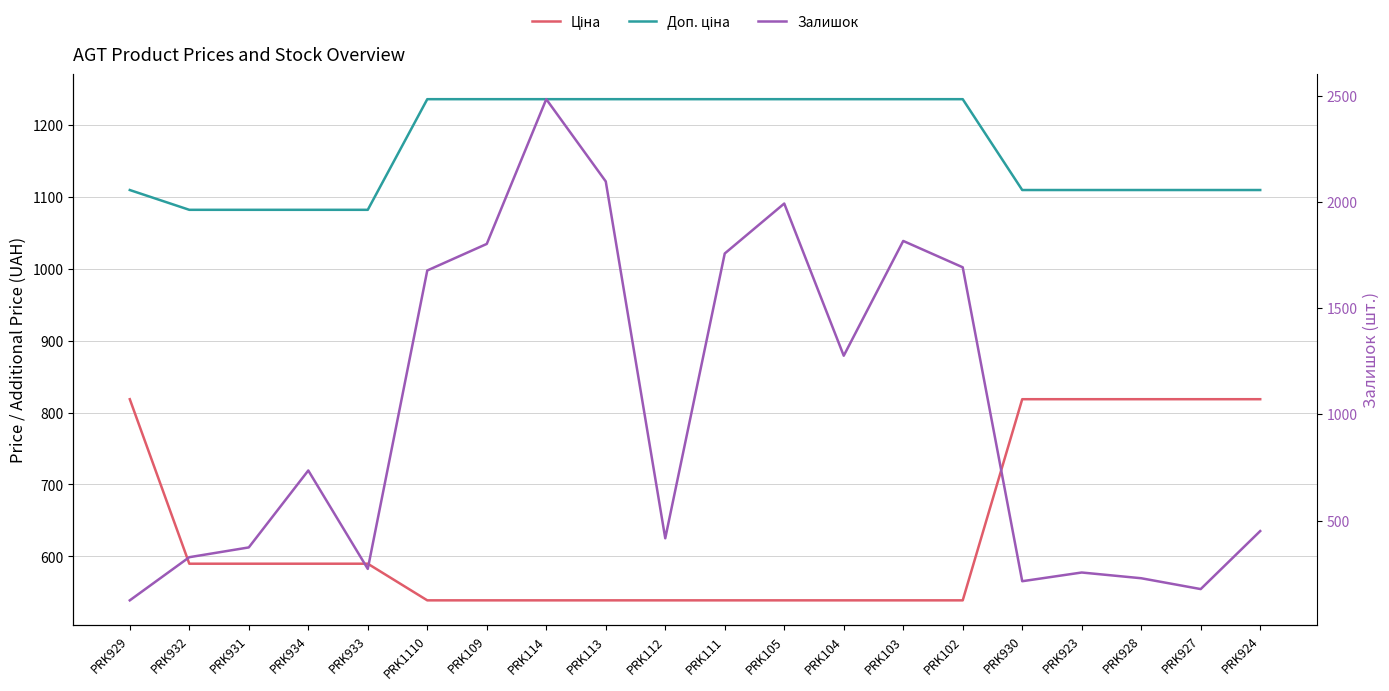

True or false: Залишок and Ціна cross at least once.

True